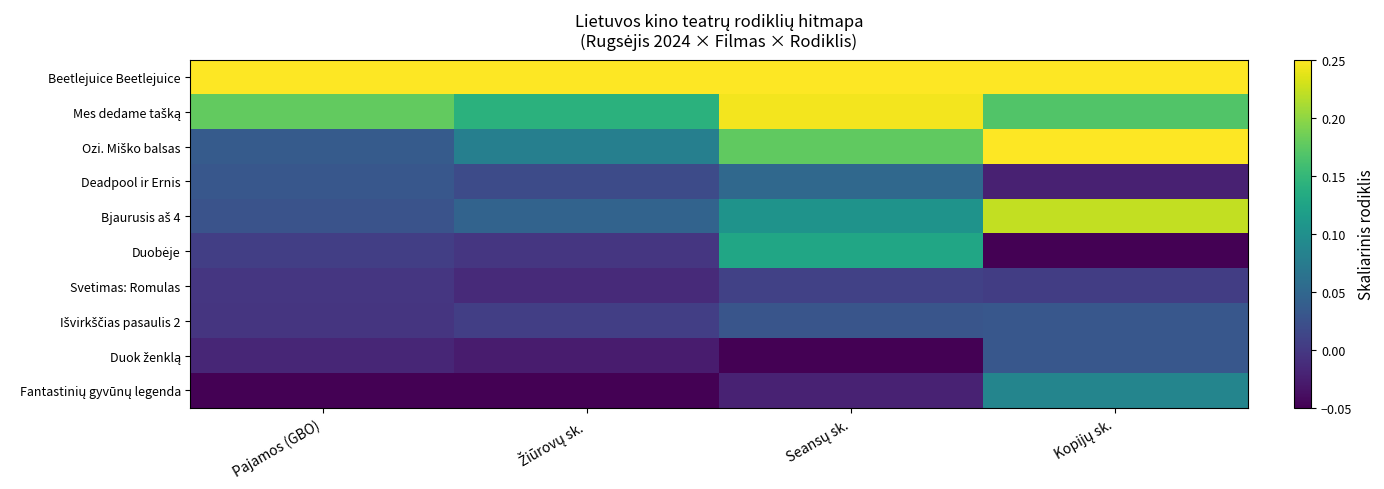

Which series changed the most between Pajamos (GBO) and Kopijų sk.?

Ozi. Miško balsas